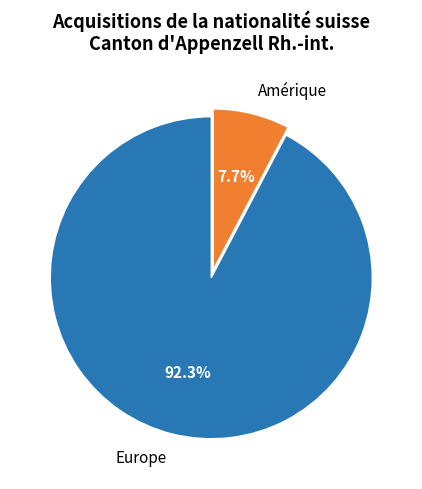

What is the largest slice in the pie chart?

Europe